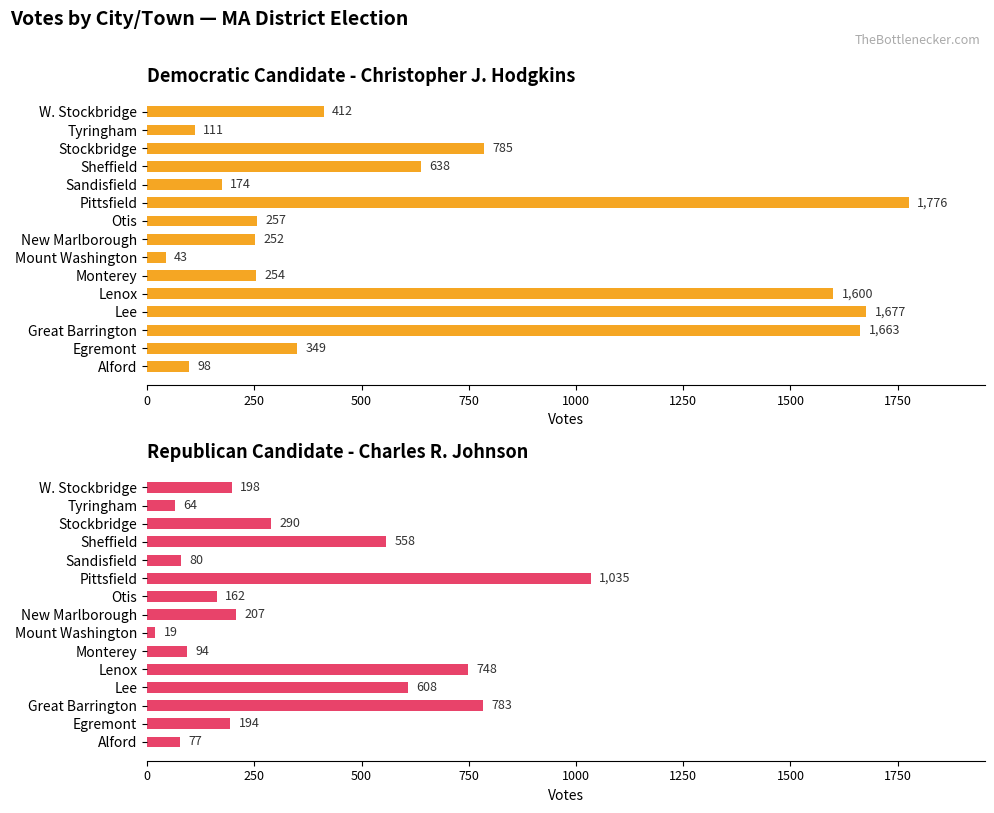

Does the chart contain any negative values?

No